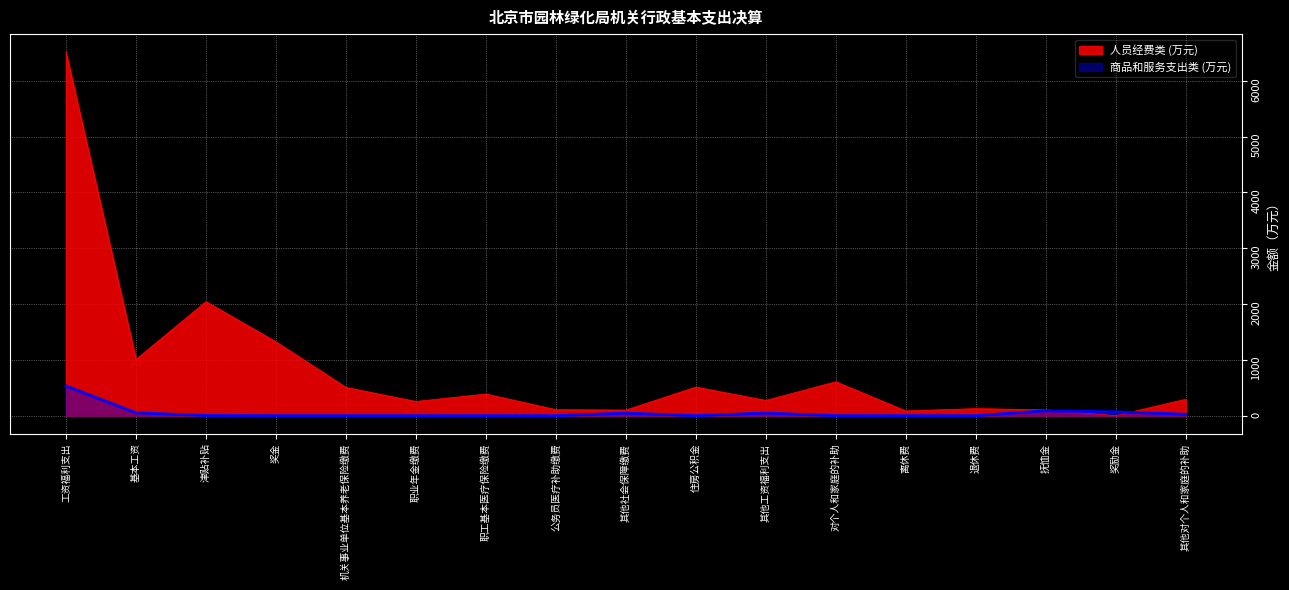

List the series in order of their overall mean, highest first.

人员经费类 (万元), 商品和服务支出类 (万元)